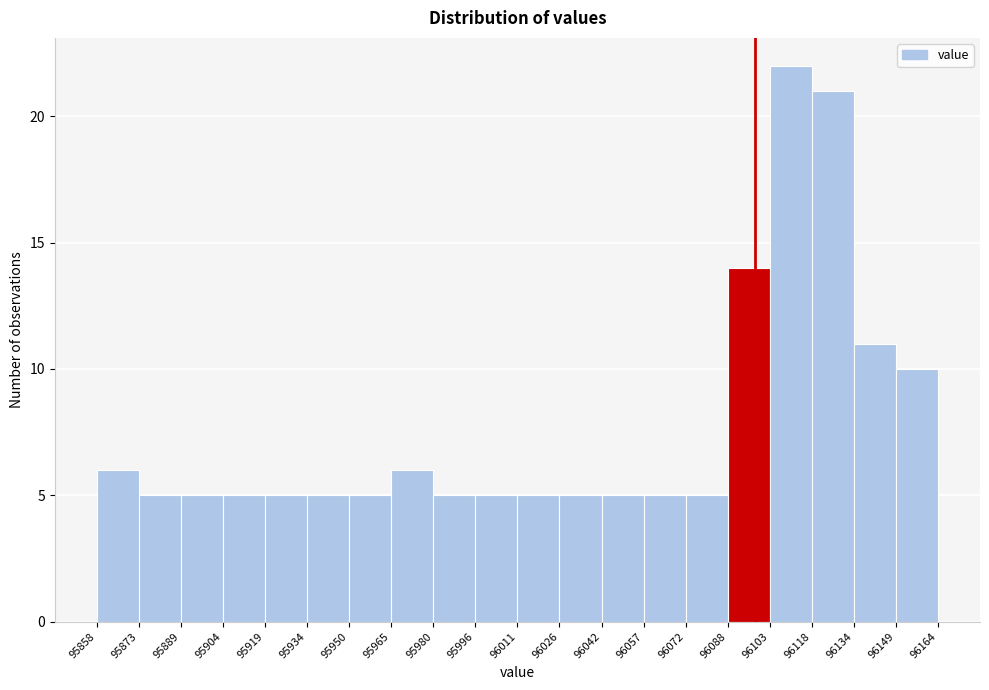

Reading left to right, list every bar in this chart as the range it spans on the x-axis followed by its height. The values are not printed on the chart, so give them approximately, as read against the axis.

95858 to 95873: 6
95873 to 95889: 5
95889 to 95904: 5
95904 to 95919: 5
95919 to 95934: 5
95934 to 95950: 5
95950 to 95965: 5
95965 to 95980: 6
95980 to 95996: 5
95996 to 96011: 5
96011 to 96026: 5
96026 to 96042: 5
96042 to 96057: 5
96057 to 96072: 5
96072 to 96088: 5
96088 to 96103: 14
96103 to 96118: 22
96118 to 96134: 21
96134 to 96149: 11
96149 to 96164: 10